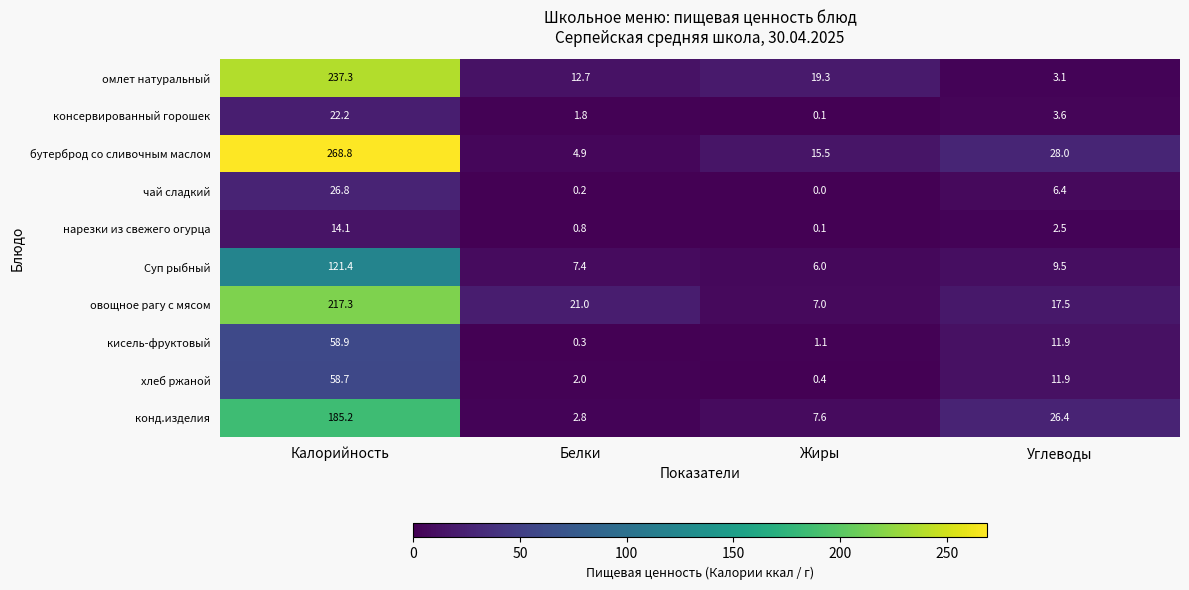

What is the difference between the омлет натуральный values at Углеводы and Калорийность?

234.2